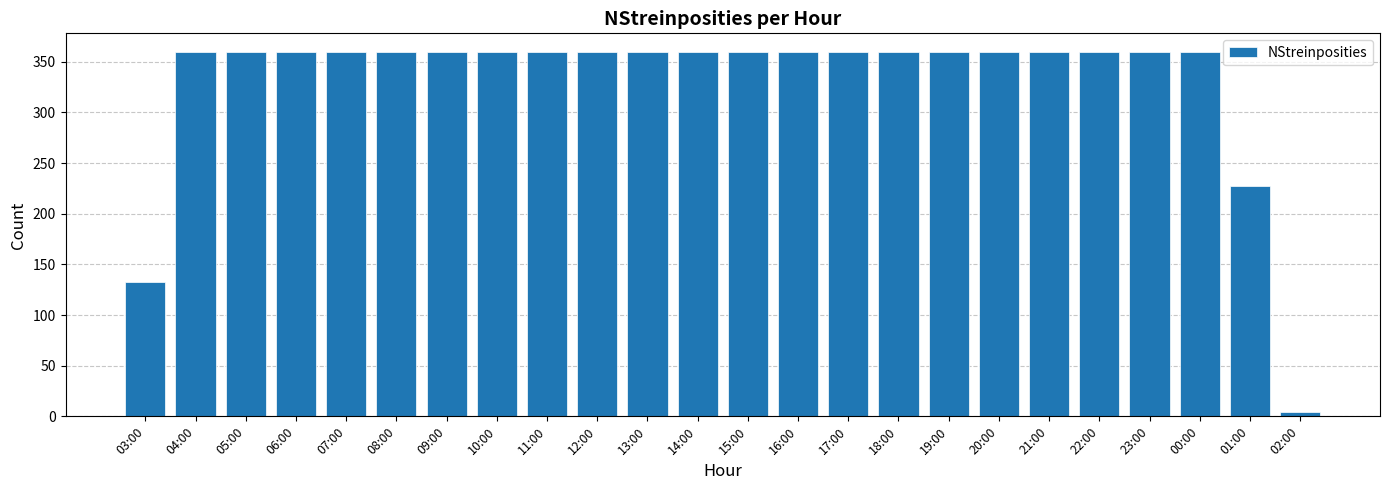

The value at 09:00 is 232. True or false?

False